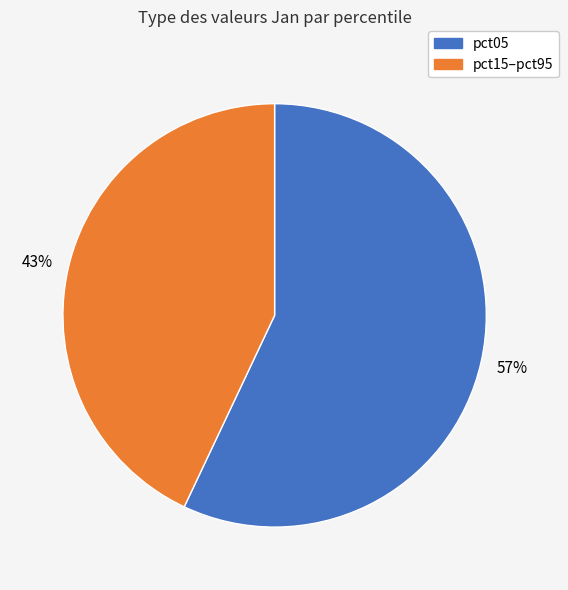

Is the sum of pct05 and pct15–pct95 greater than half?

Yes